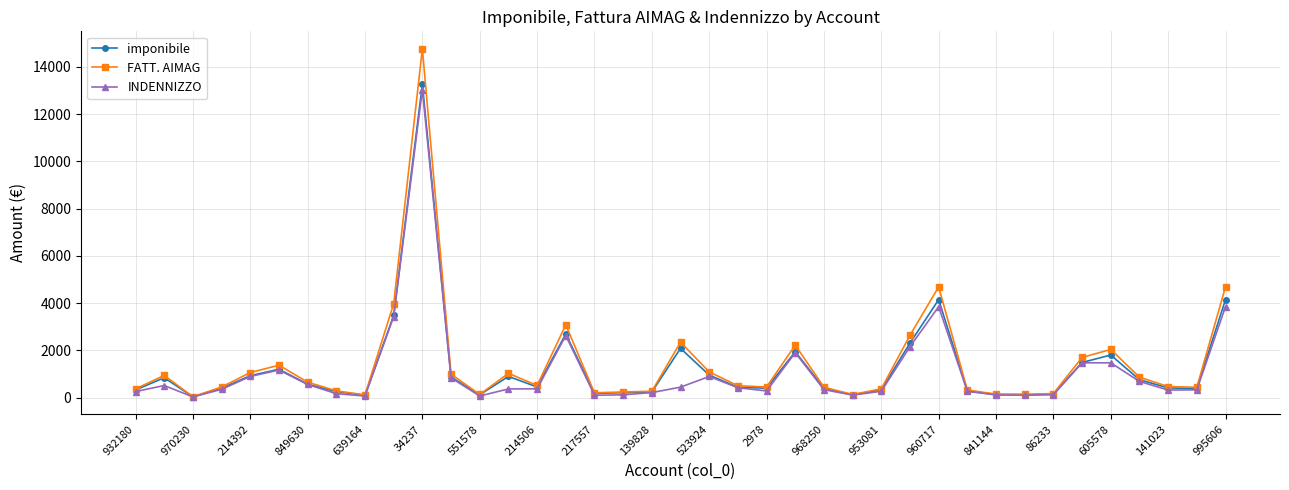

What is the difference between the maximum and minimum values in the INDENNIZZO series?

13015.9